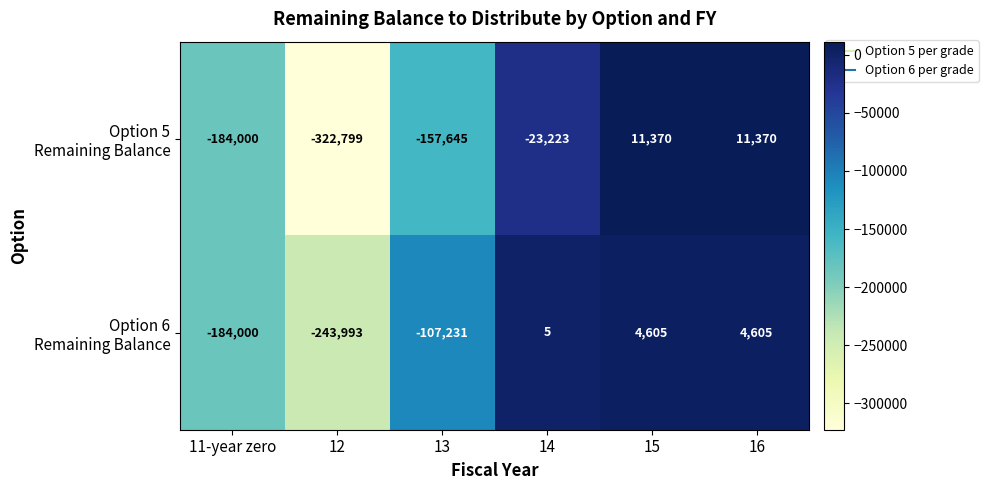

How many data points does each series have?

6